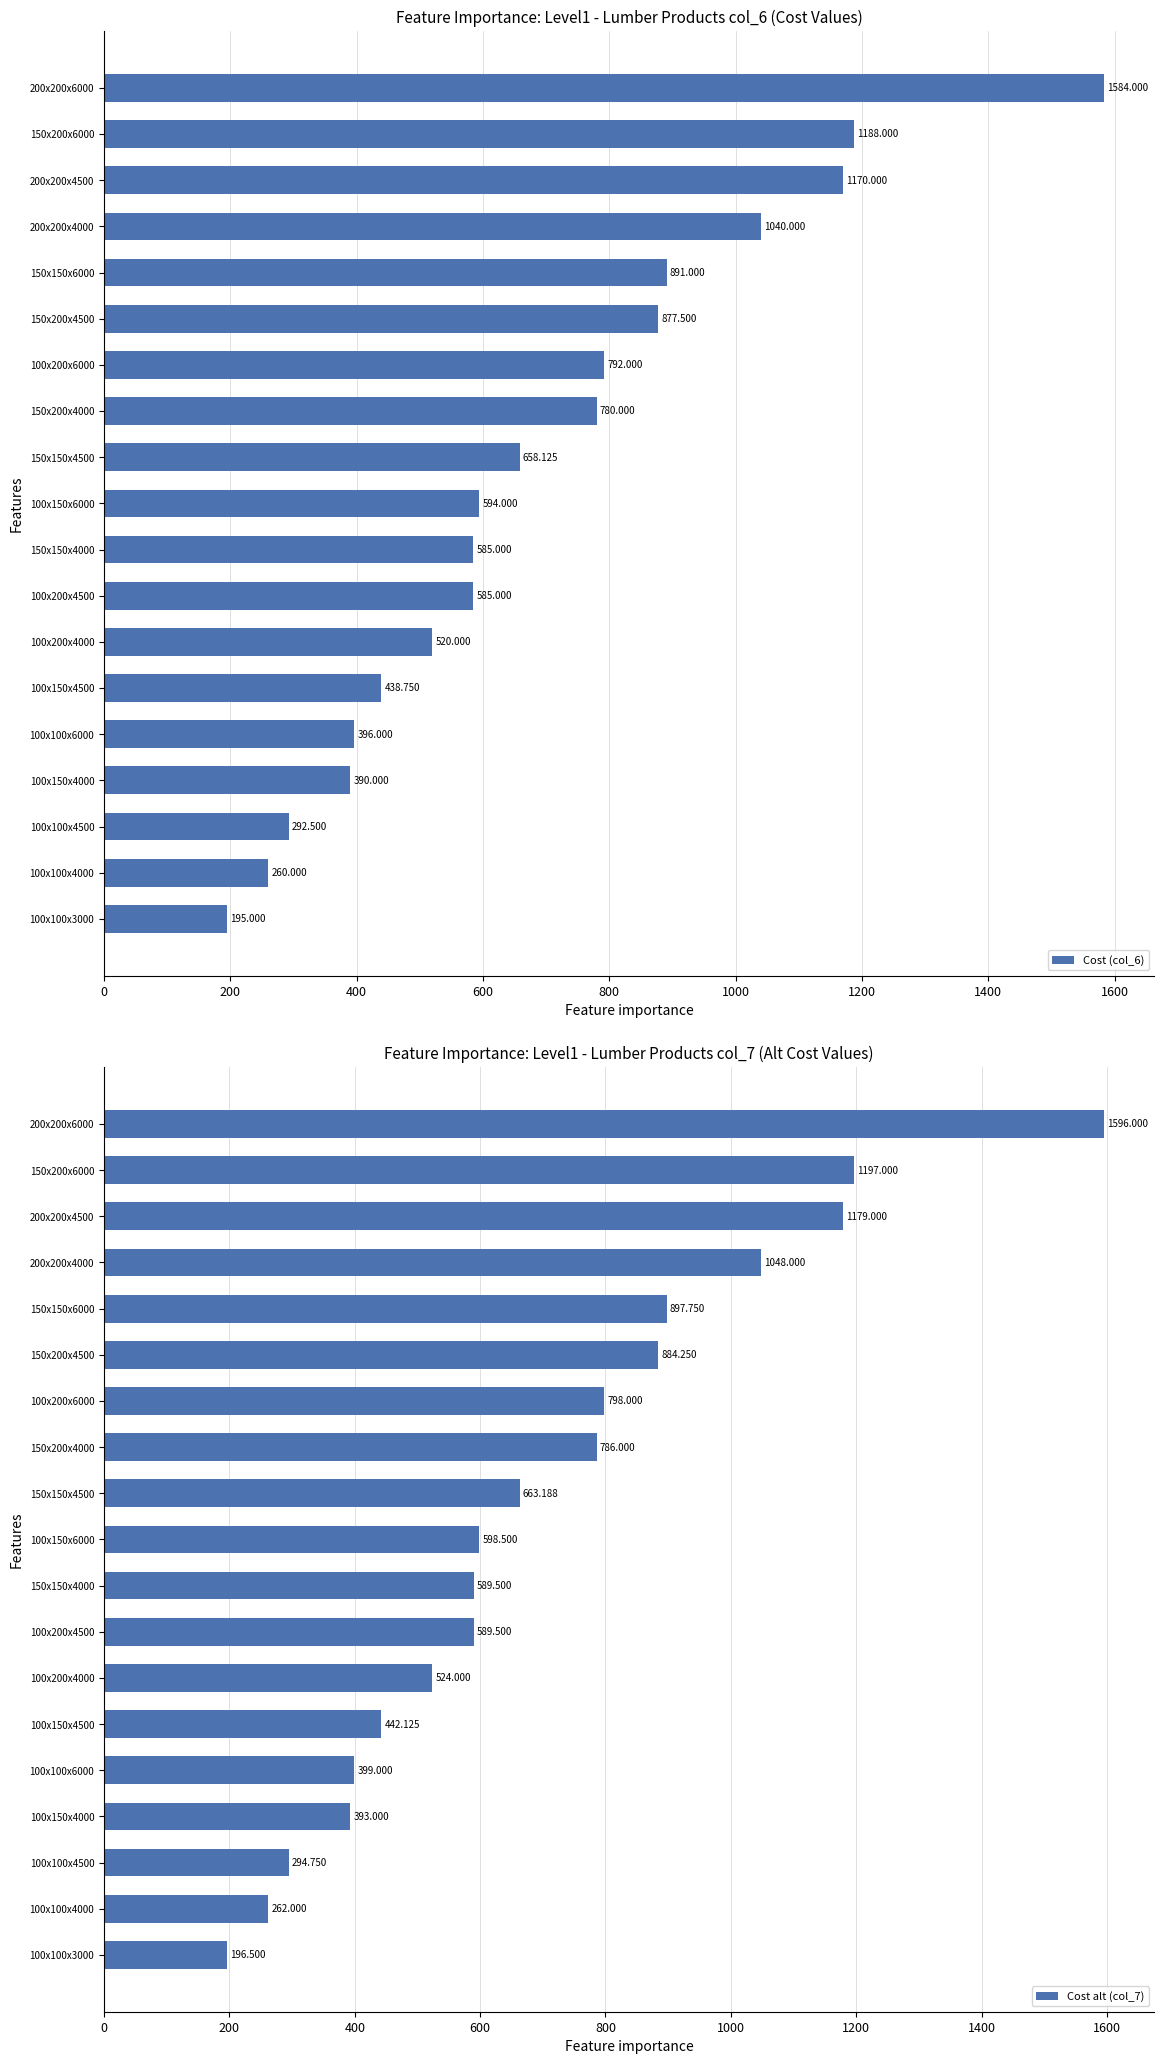

Are the bars horizontal?

Yes